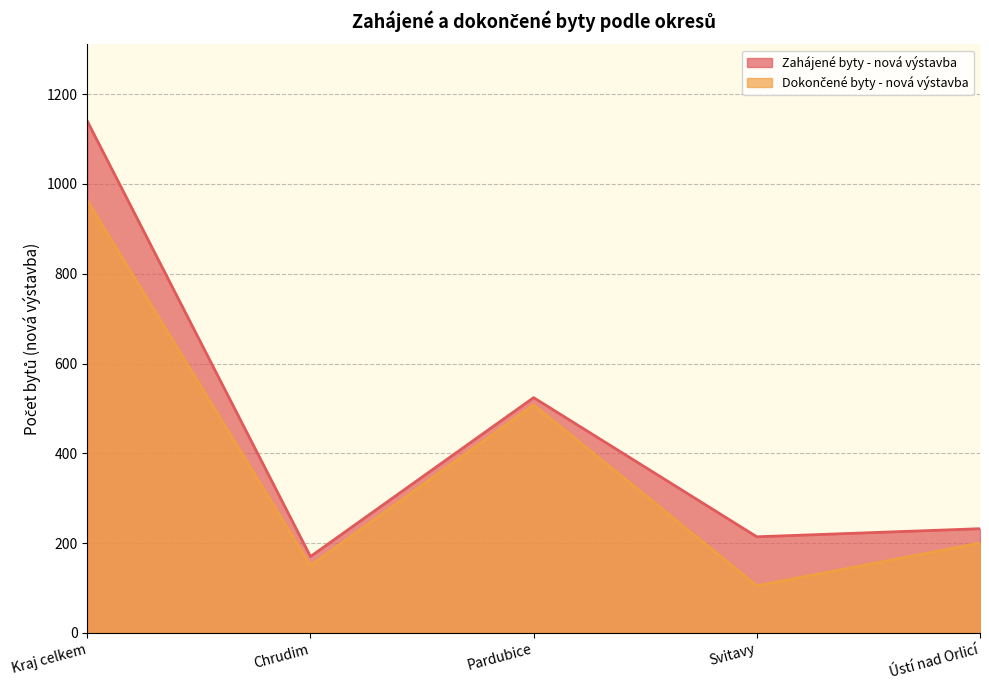

Rank the series at Pardubice from lowest to highest value.

Dokončené byty - nová výstavba, Zahájené byty - nová výstavba